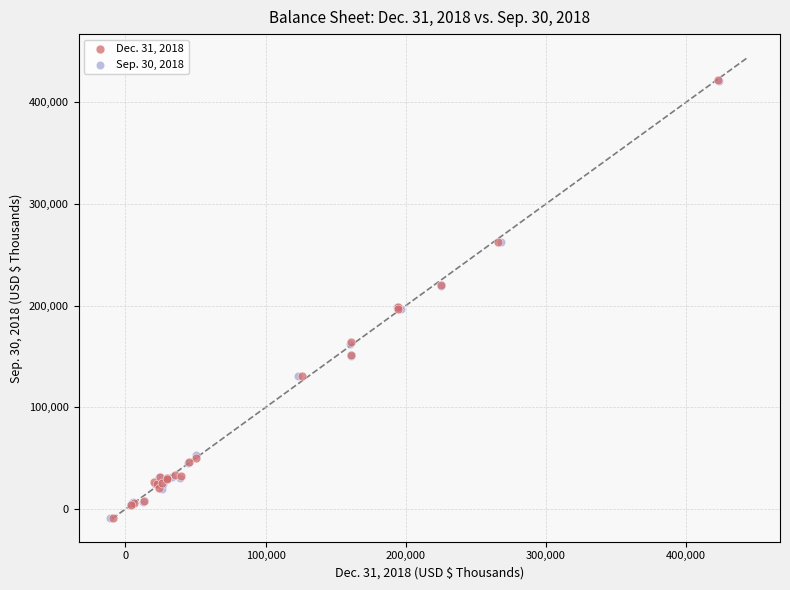

Which series has the widest spread of Y values?

Dec. 31, 2018